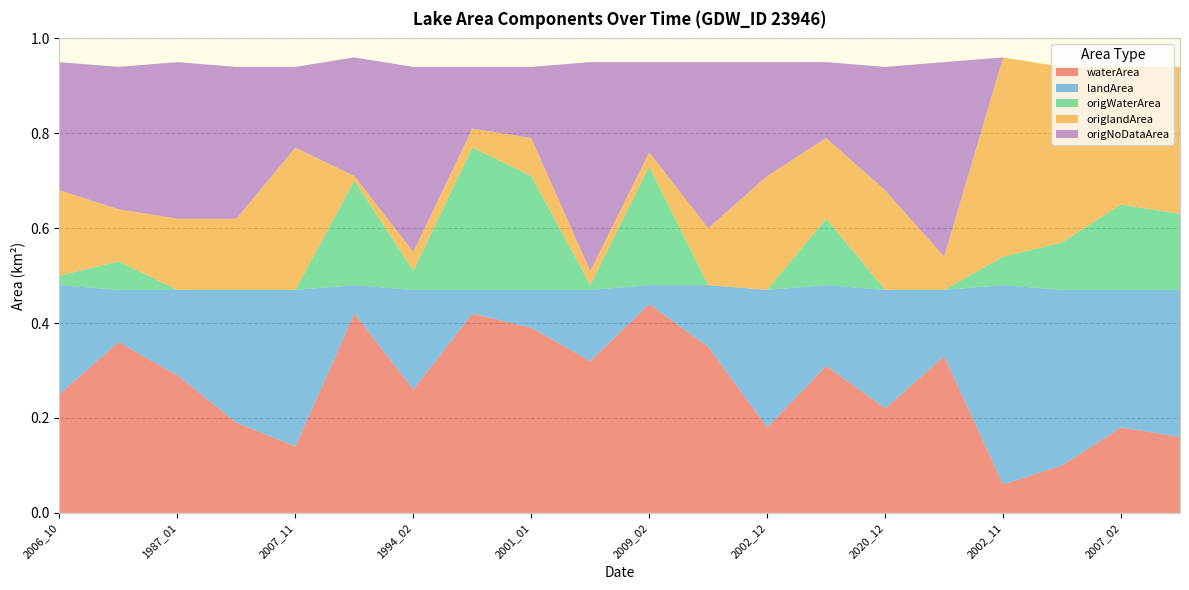

Reading left to right, what are all the values shown in this chart?

waterArea: 0.2	0.4	0.3	0.2	0.1	0.4	0.3	0.4	0.4	0.3	0.4	0.3	0.2	0.3	0.2	0.3	0.1	0.1	0.2	0.2
landArea: 0.2	0.1	0.2	0.3	0.3	0.1	0.2	0.1	0.1	0.1	0.0	0.1	0.3	0.2	0.2	0.1	0.4	0.4	0.3	0.3
origWaterArea: 0.0	0.1	0.0	0.0	0.0	0.2	0.0	0.3	0.2	0.0	0.2	0.0	0.0	0.1	0.0	0.0	0.1	0.1	0.2	0.2
origlandArea: 0.2	0.1	0.1	0.1	0.3	0.0	0.0	0.0	0.1	0.0	0.0	0.1	0.2	0.2	0.2	0.1	0.4	0.4	0.3	0.3
origNoDataArea: 0.3	0.3	0.3	0.3	0.2	0.2	0.4	0.1	0.1	0.4	0.2	0.3	0.2	0.2	0.3	0.4	0.0	0.0	0.0	0.0